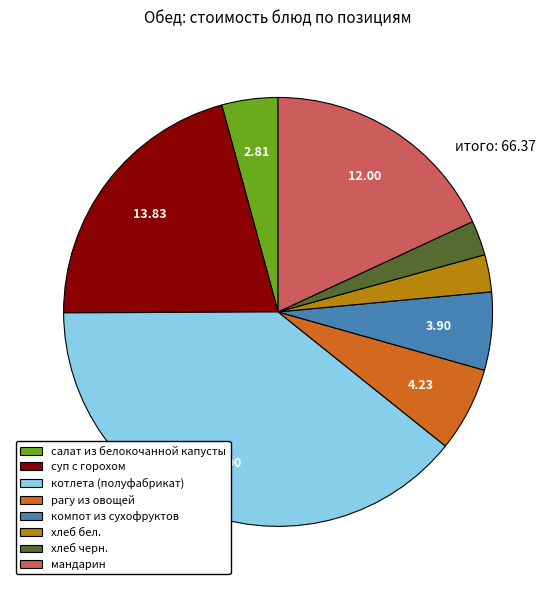

Does хлеб черн. account for over 50% of the chart?

No